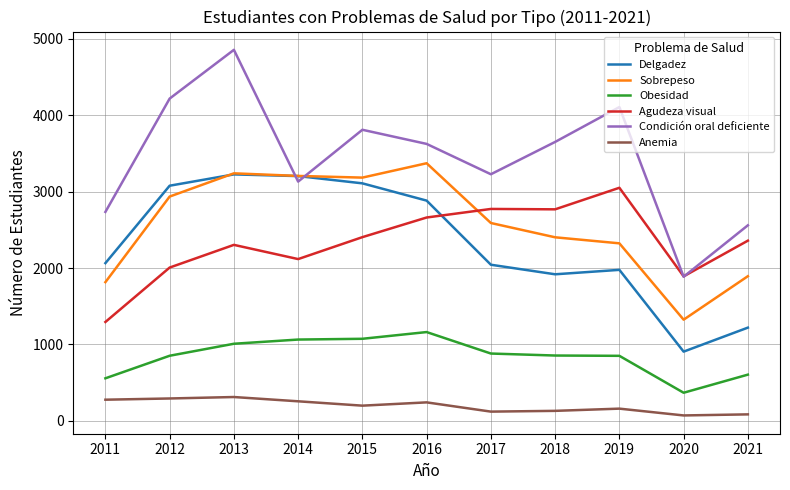

Which series changed the most between 2016 and 2019?

Sobrepeso